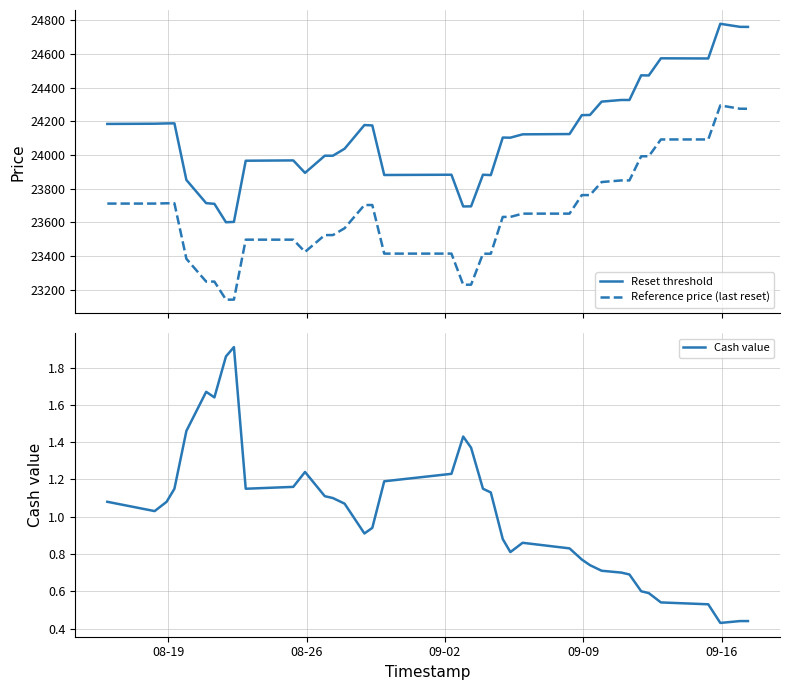

What is the difference between the maximum and minimum values in the Reference price (last reset) series?

1151.2